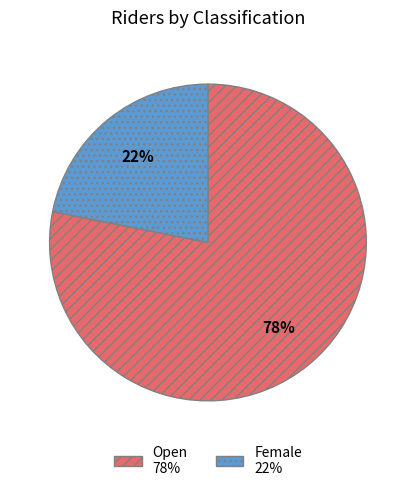

What is the largest slice in the pie chart?

Open